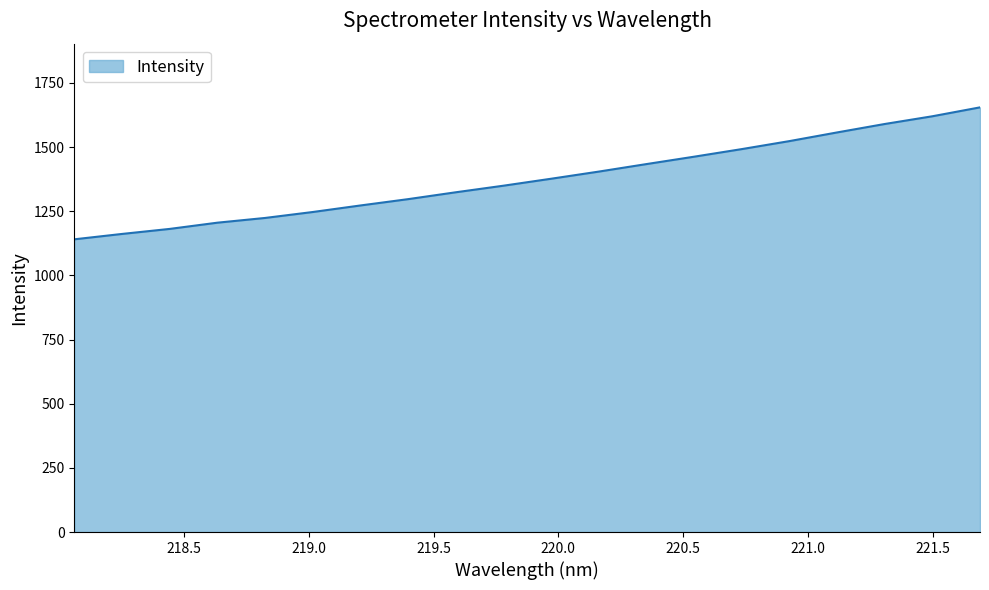

What is the greatest value displayed?

1654.7